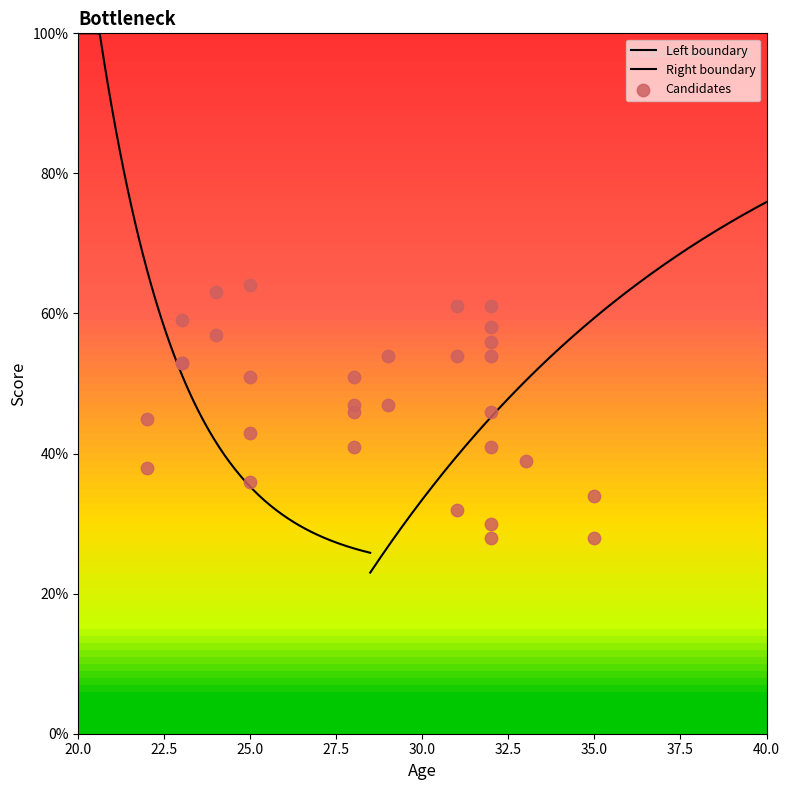

At how many categories does at least one series exceed 44?

20